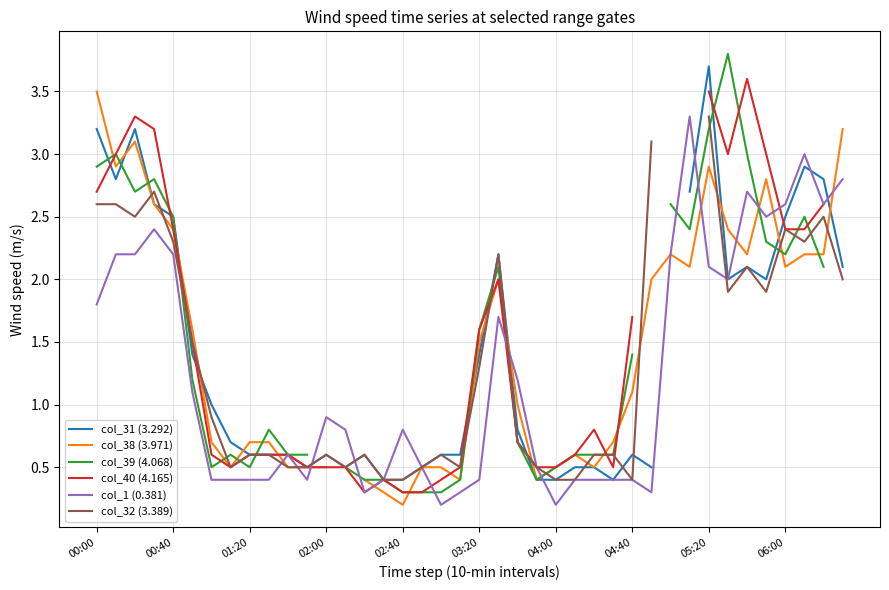

Which category has the highest value in the col_31 (3.292) series?

05:20